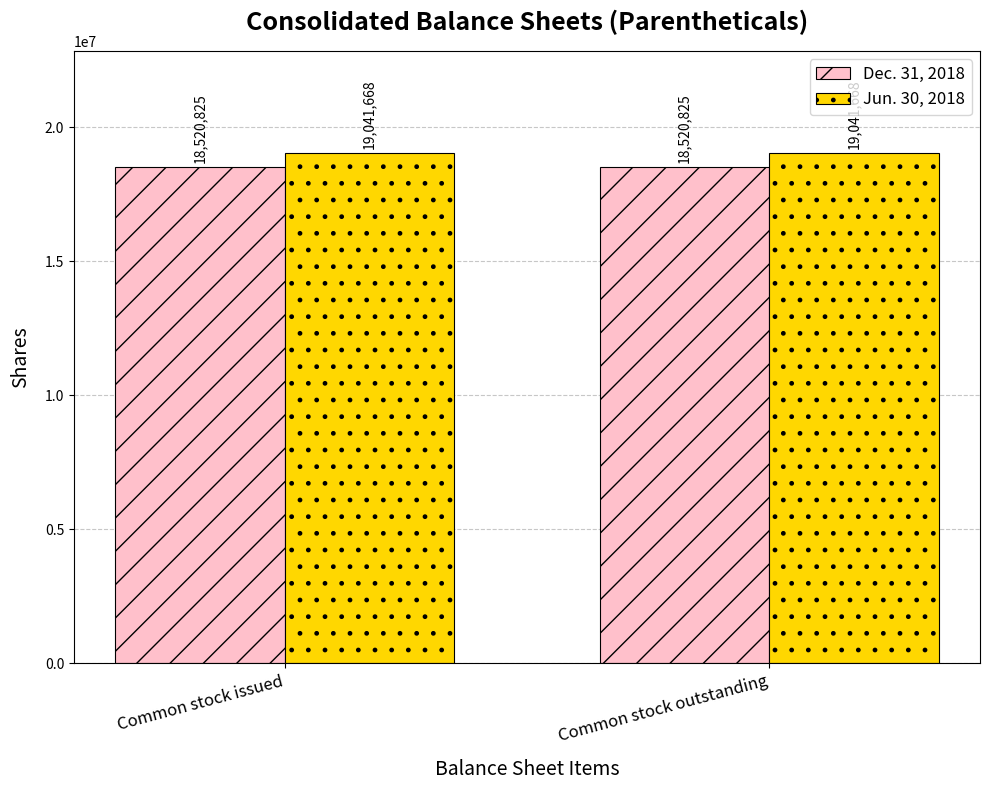

What is the spread (max minus min) of values at Common stock issued?

520843